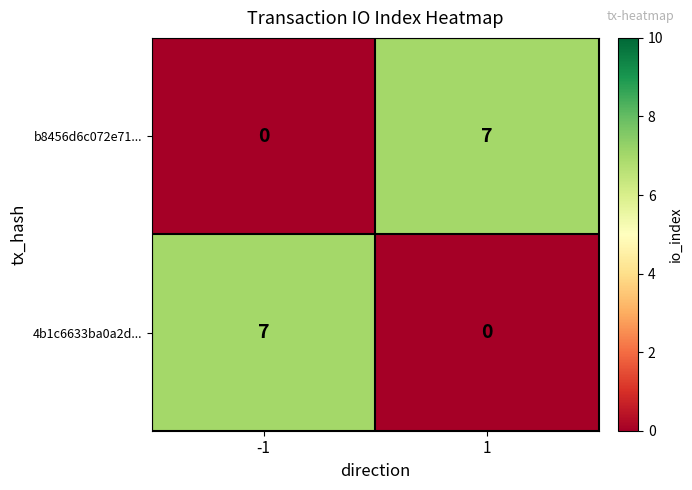

What is the difference between the highest and lowest values at 1?

7